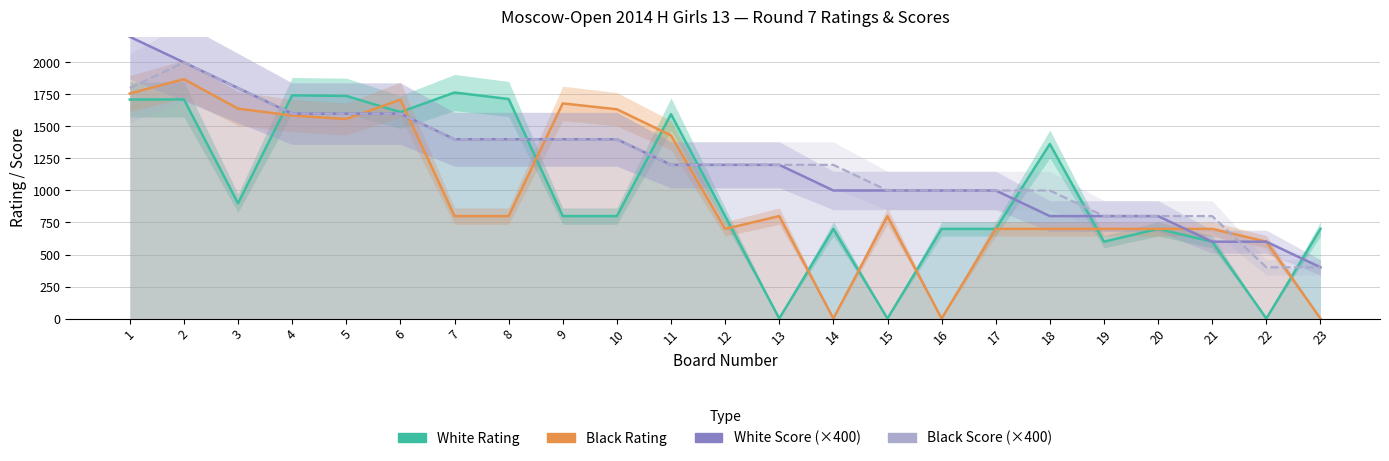

At how many categories does at least one series exceed 1025?

15